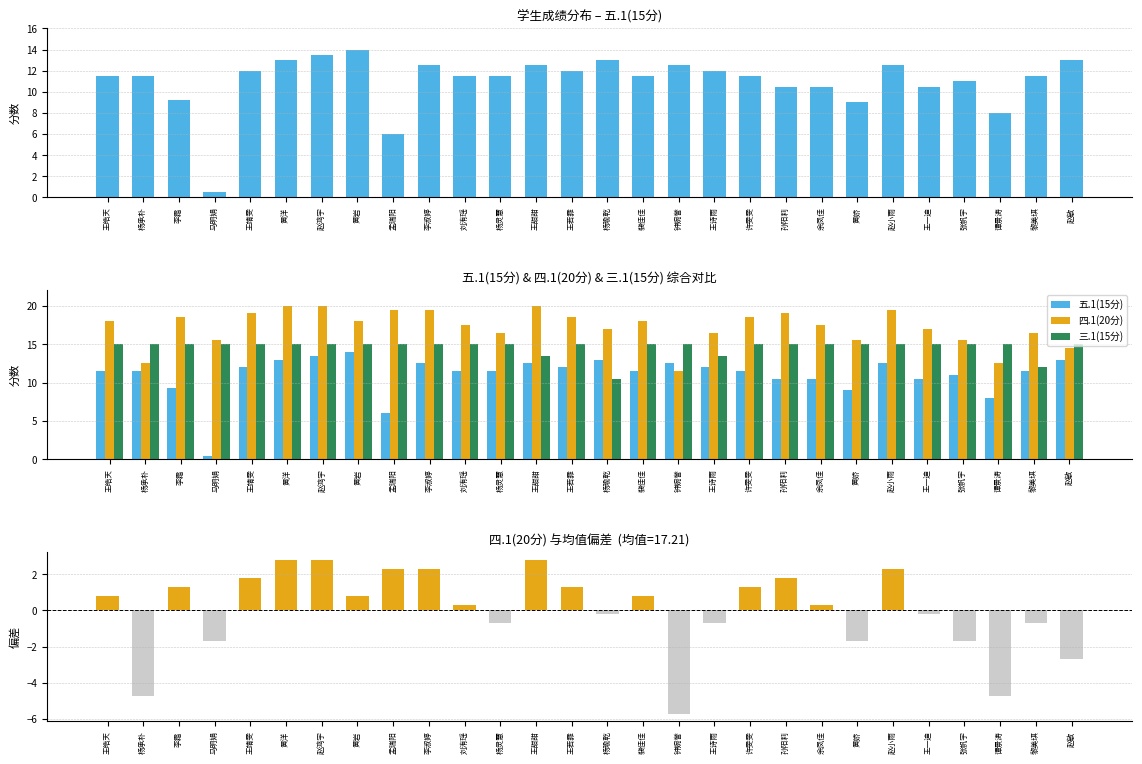

Is the value of 三.1(15分) at 杨瑜乾 greater than the value of 五.1(15分) at 黎美琪?

No